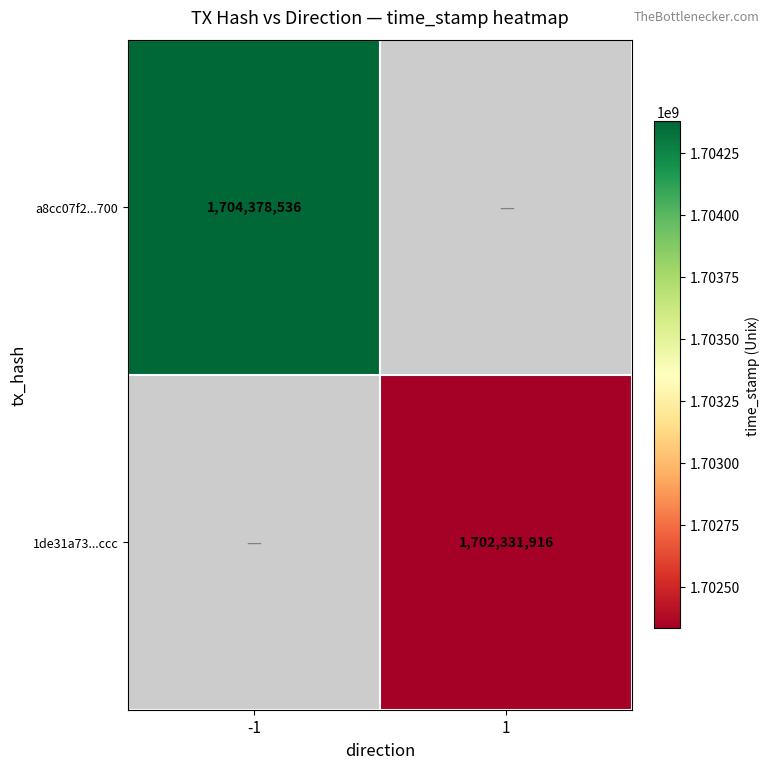

How many series are shown in this chart?

2